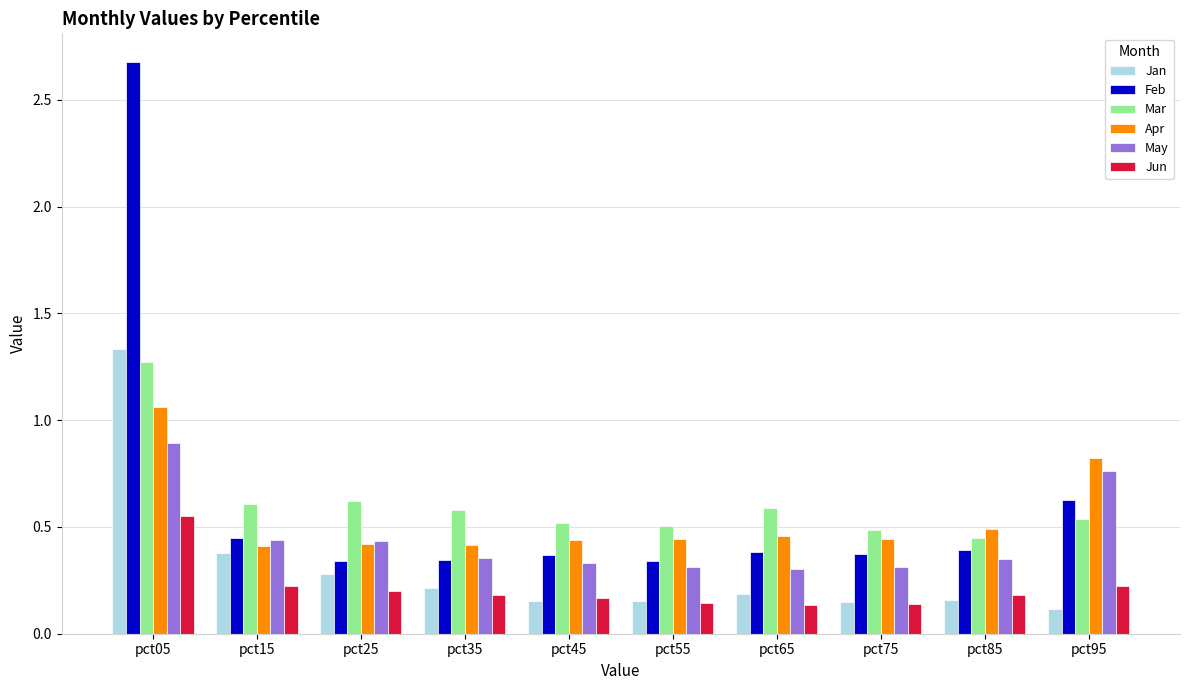

What is the sum of all Jan values?

3.1